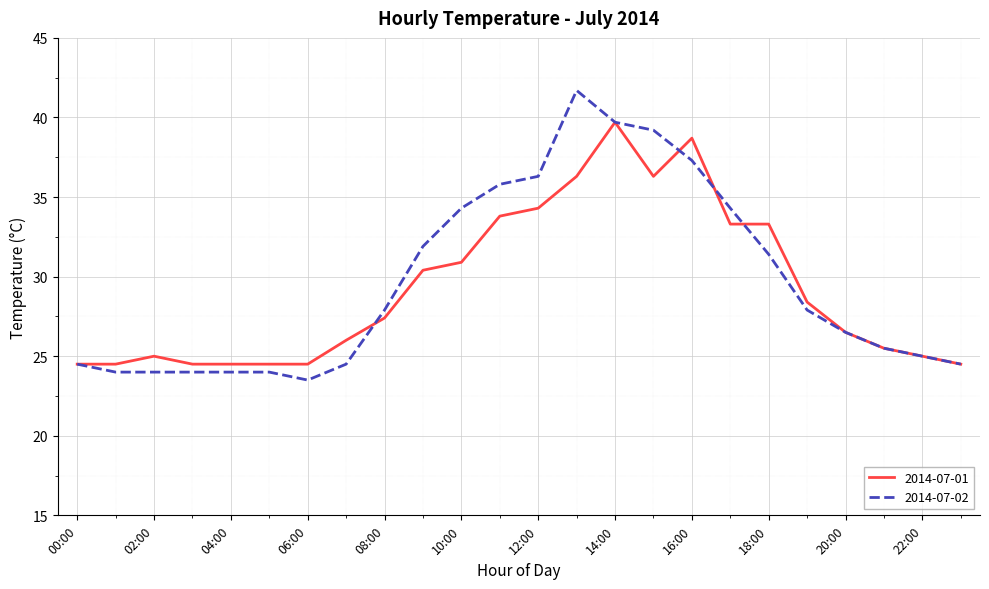

Which series has the widest spread of values?

2014-07-02